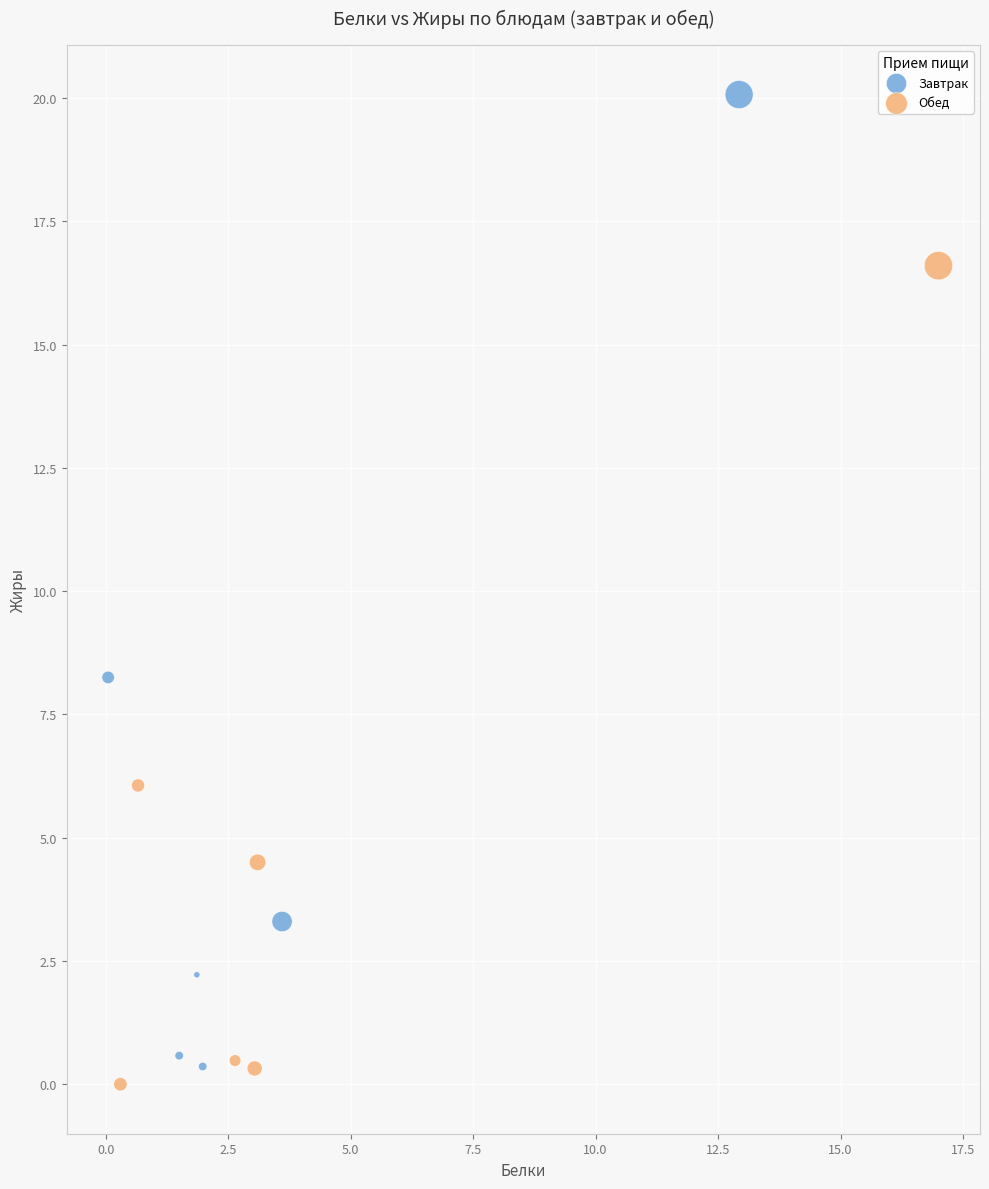

What are all the series names shown in the legend?

Завтрак, Обед